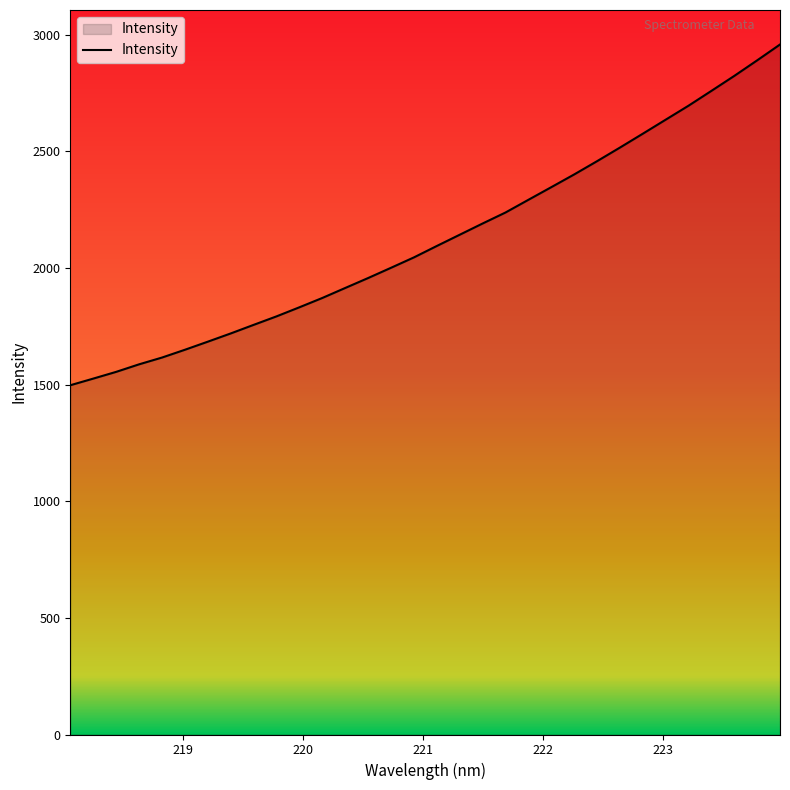

What is the difference between the maximum and minimum values?

1460.9